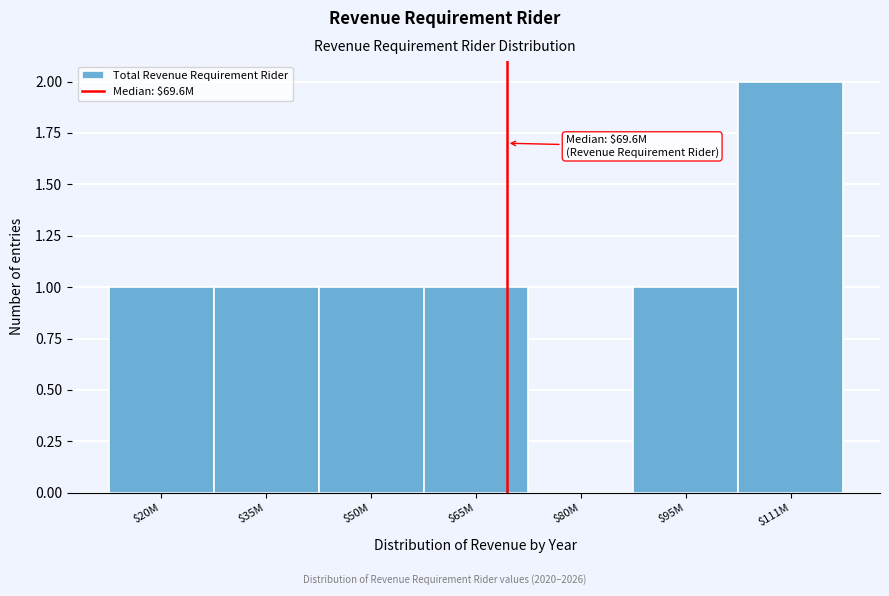

Is it true that the value at $35M is 1?

True